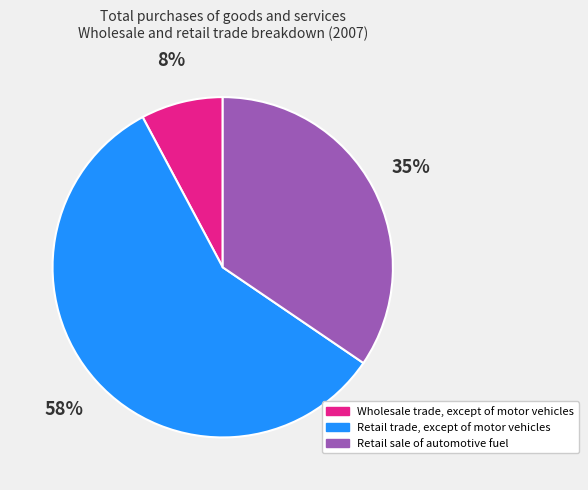

What is the majority slice?

Retail trade, except of motor vehicles